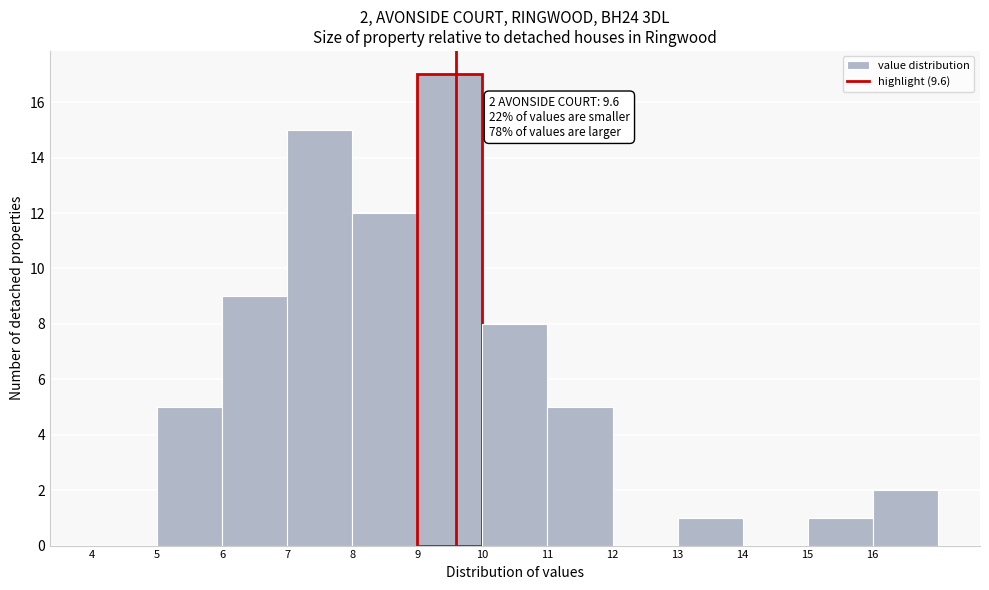

Over which range of the x-axis is the bar tallest?

9 to 10